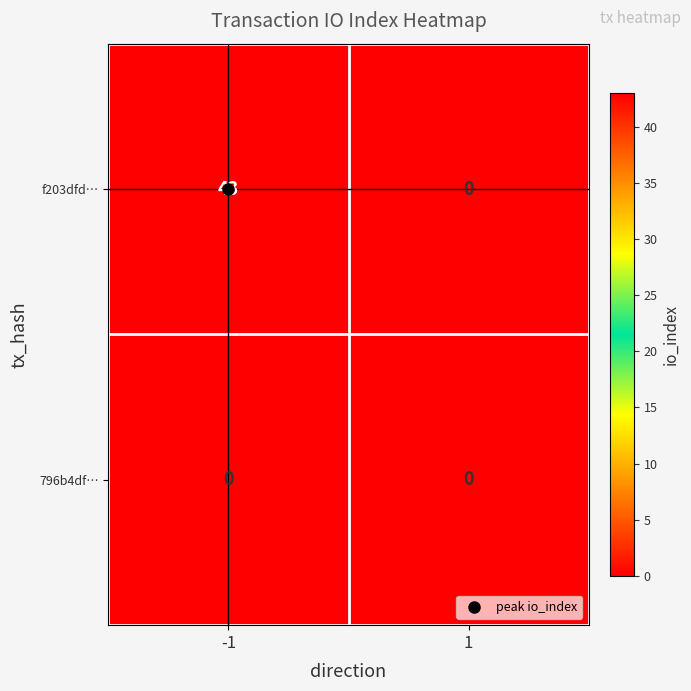

Is it true that 796b4df… equals 0 at -1?

True